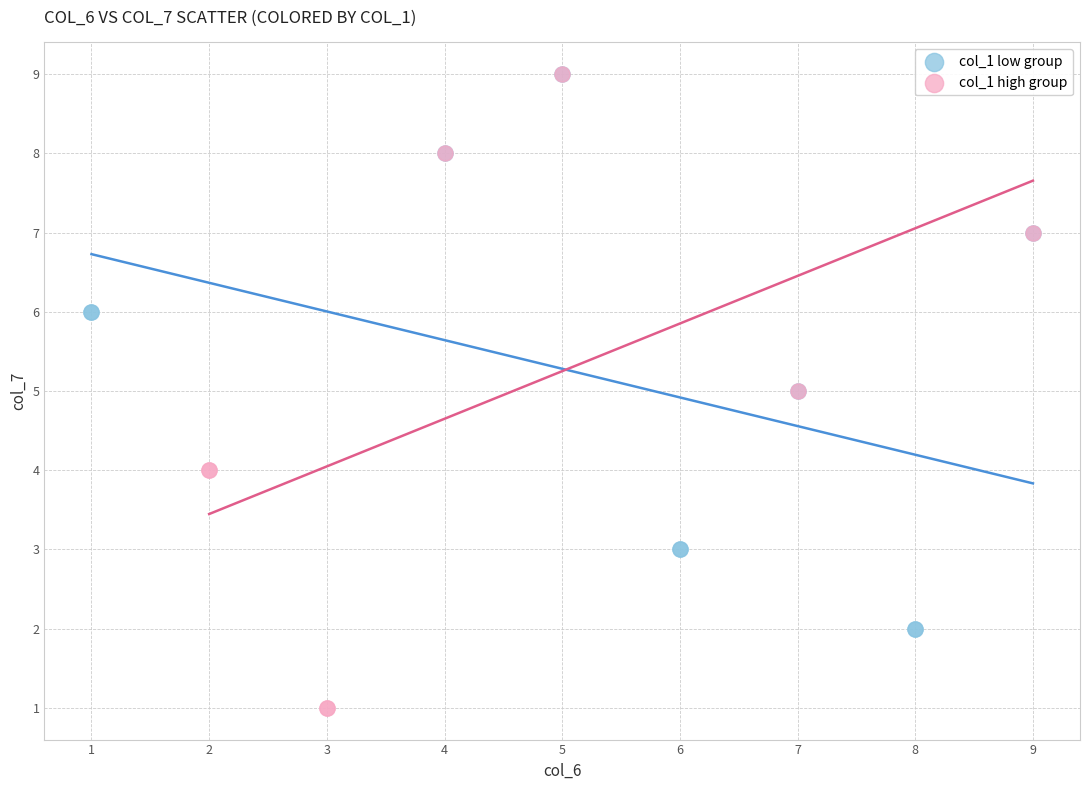

Which series reaches the minimum Y coordinate?

col_1 high group